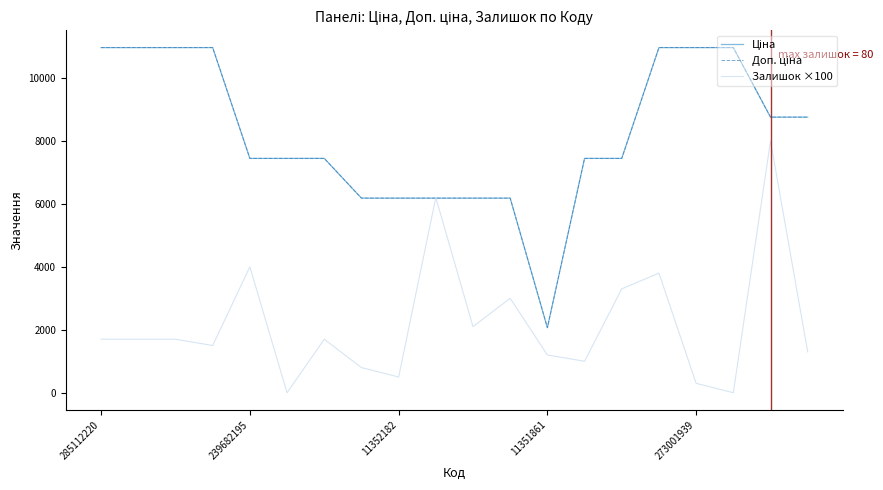

What is the greatest value displayed?

10964.4